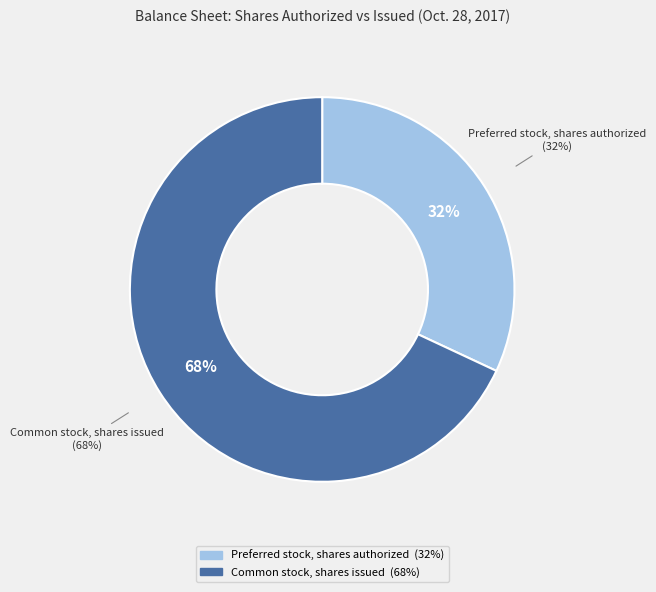

What is the majority slice?

Common stock, shares issued